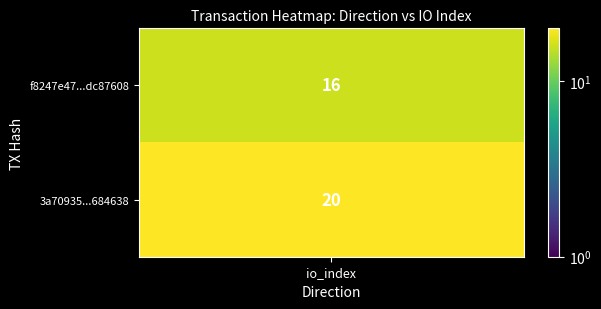

Is the value of 3a70935316dbfc19062d45b5926169c9b684638 at -1 greater than the value of f8247e47300c56127a3949c57824c6d8dc87608 at -1?

Yes